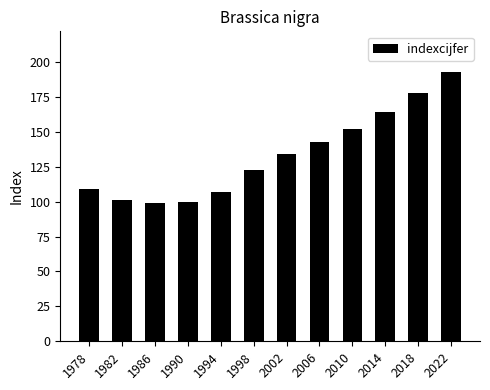

How many distinct data groups are displayed?

1